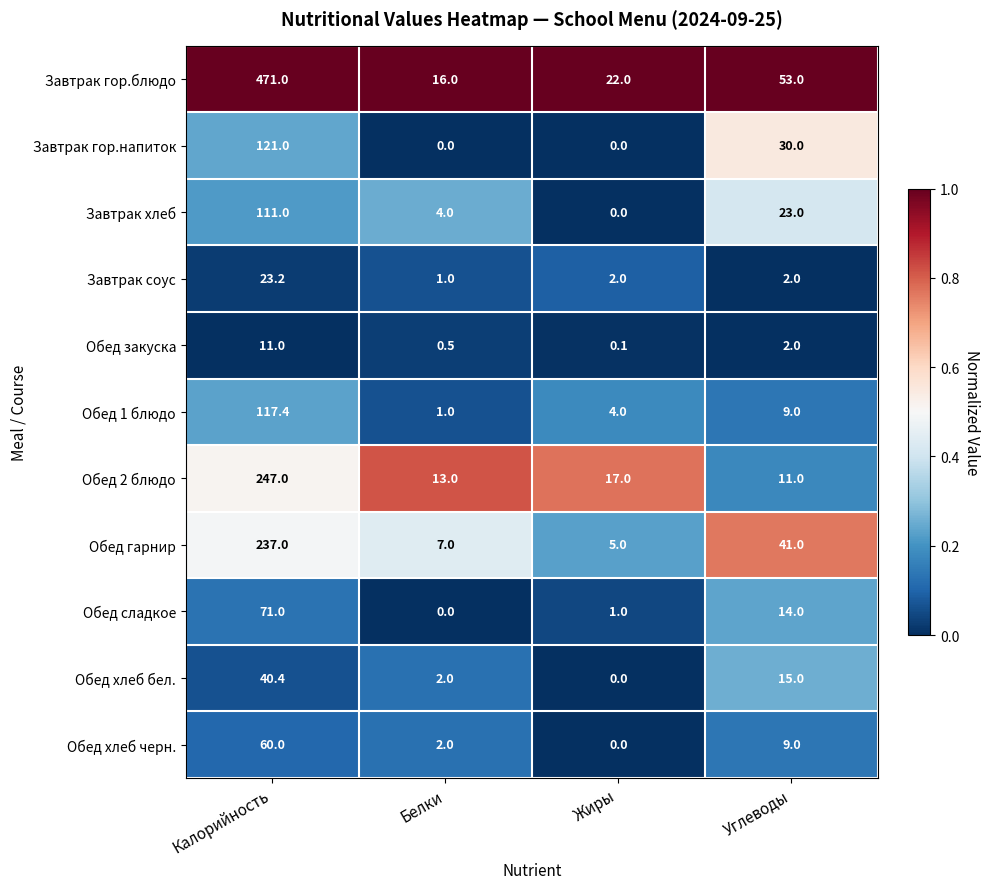

Which series has the widest spread of values?

Завтрак гор.блюдо